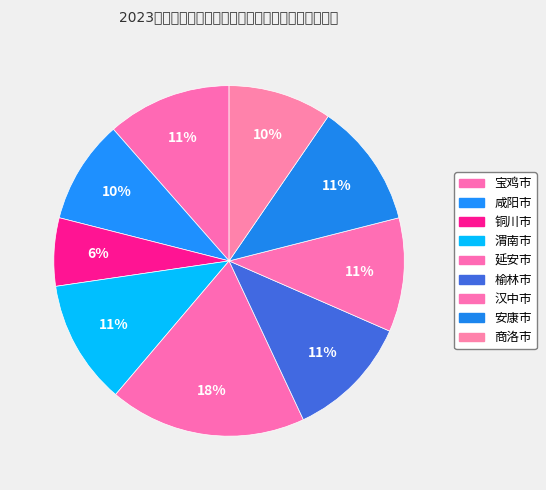

To the nearest percent, what portion does 延安市 represent?

18%